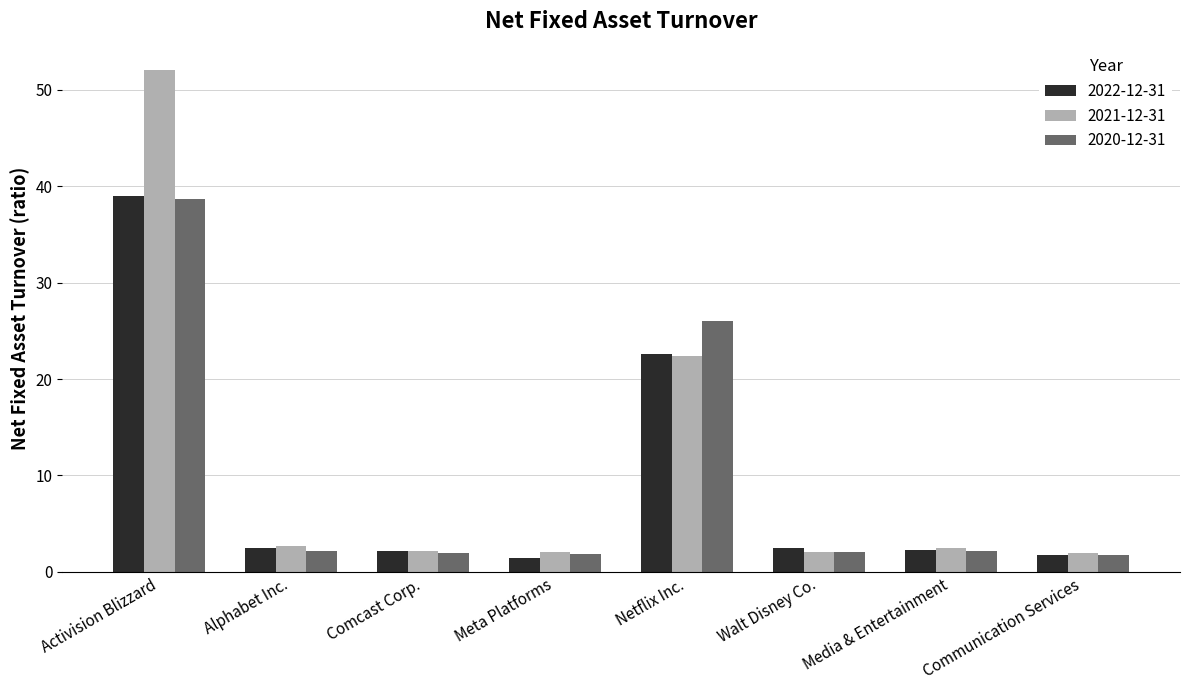

Does the chart contain any negative values?

No